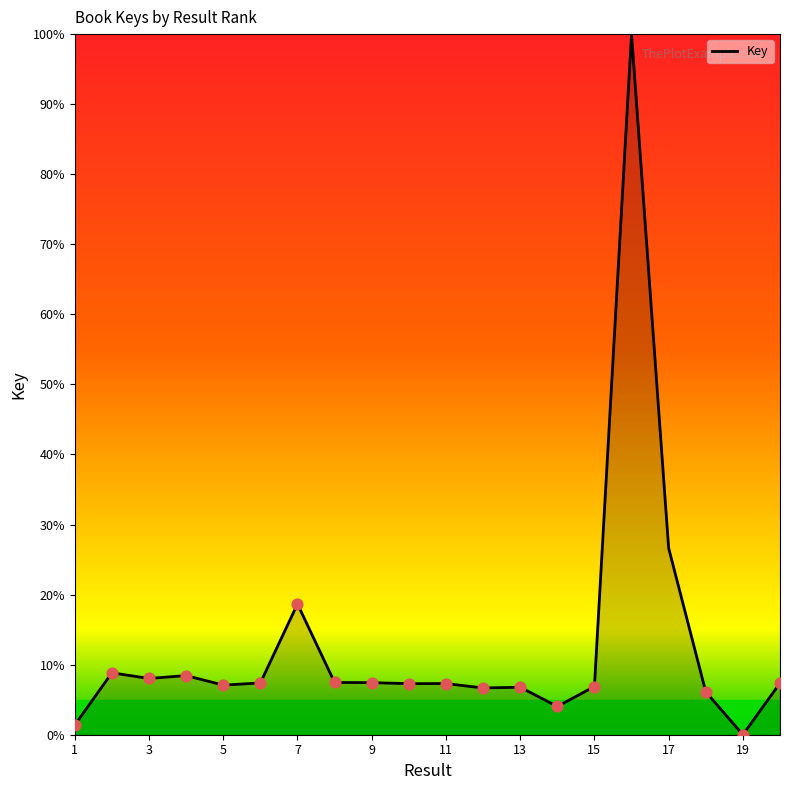

What is the difference between the maximum and minimum values?

100.0